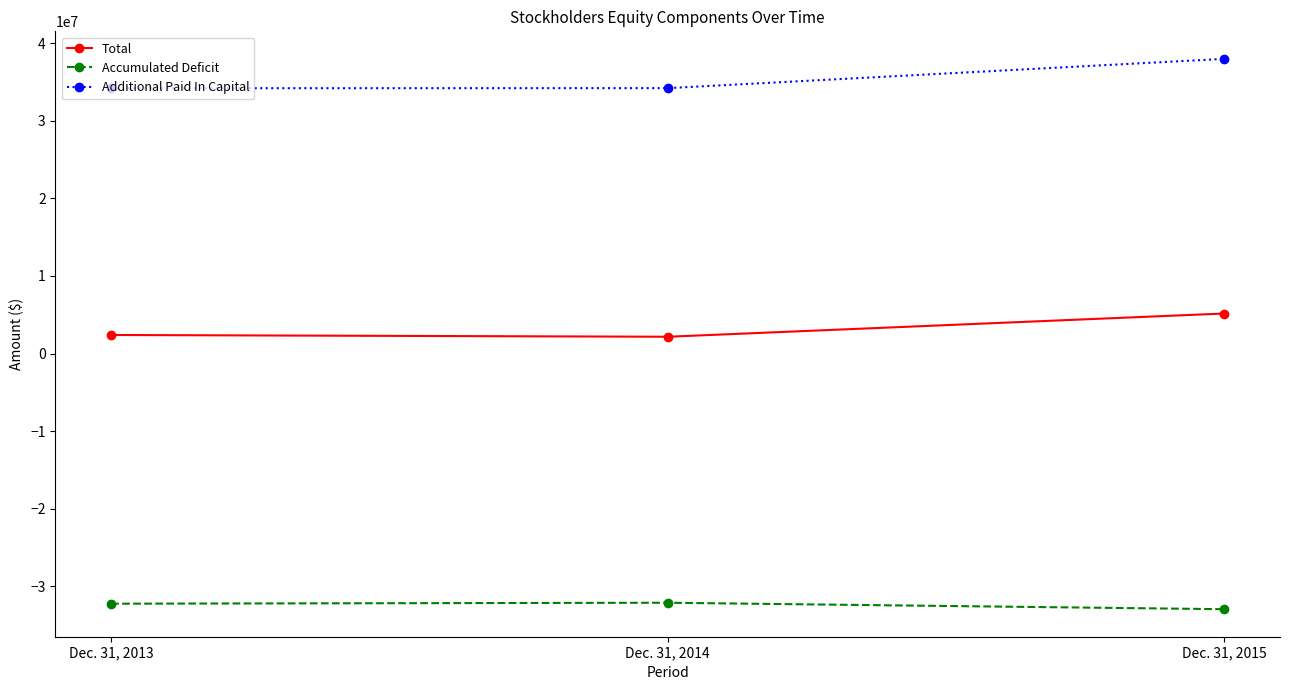

Which series has the widest spread of values?

Additional Paid In Capital